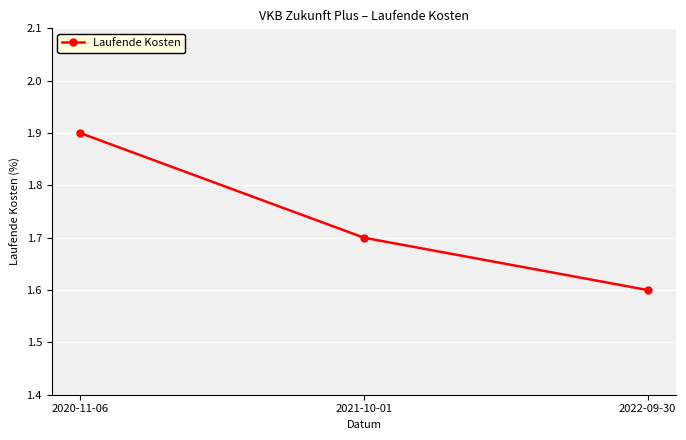

How many data points does each series have?

3